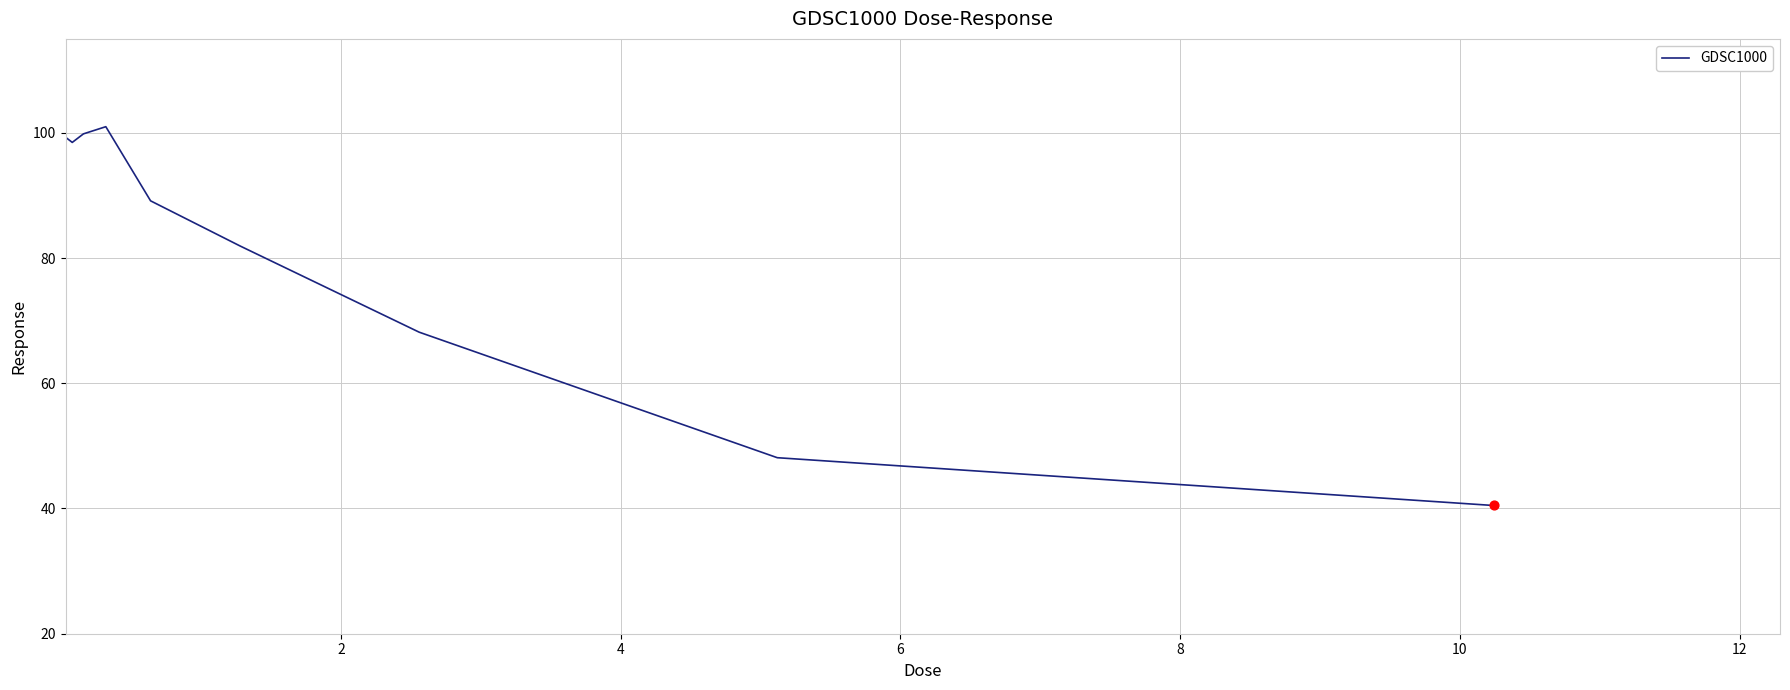

What is the greatest value displayed?

101.0